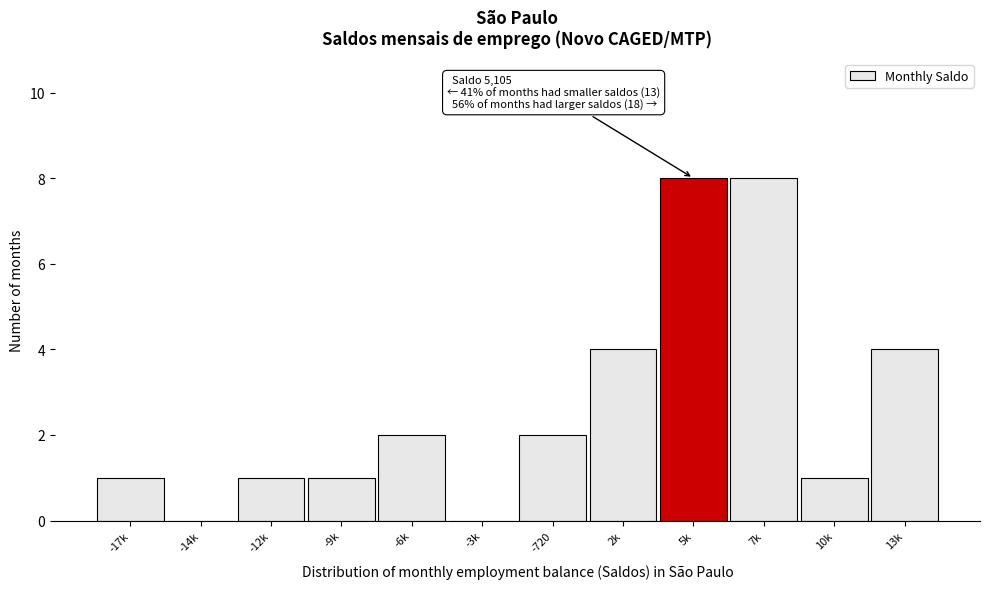

Reading left to right, extract all data points from this chart.

-17k=1	-14k=0	-12k=1	-9k=1	-6k=2	-3k=0	-720=2	2k=4	5k=8	7k=8	10k=1	13k=4